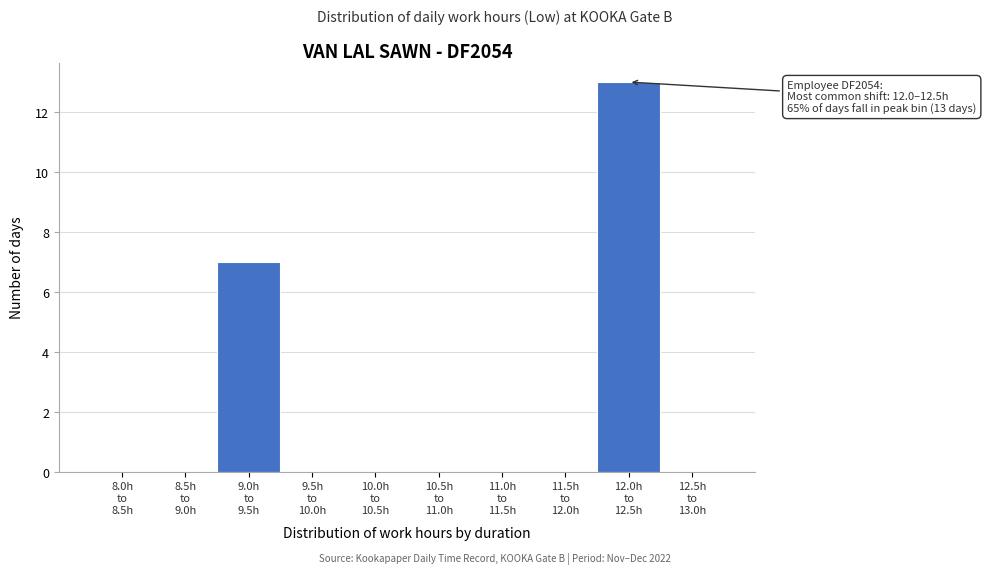

What is the sum of all values?

20